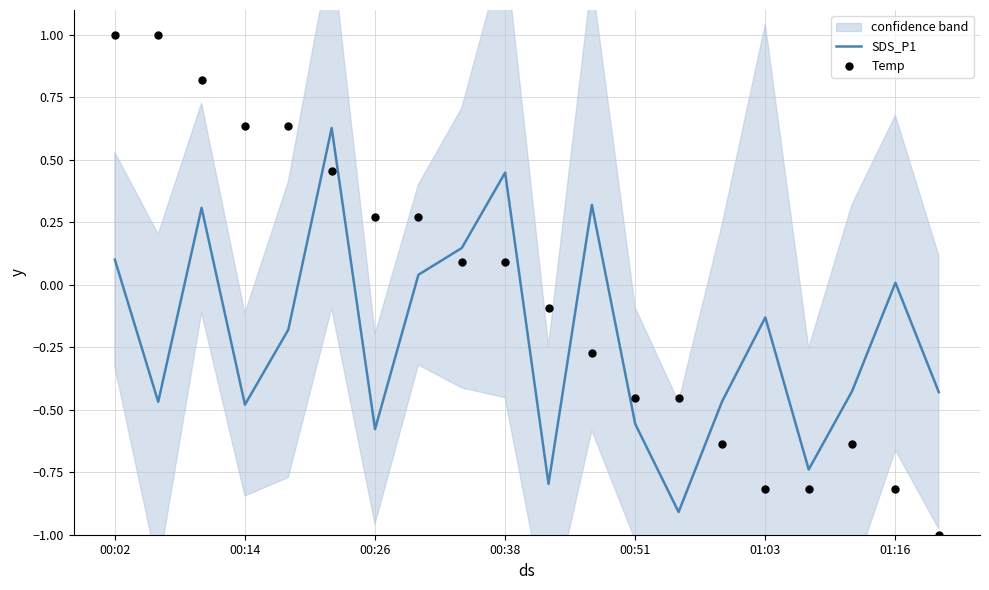

At how many categories does at least one series exceed 0?

12